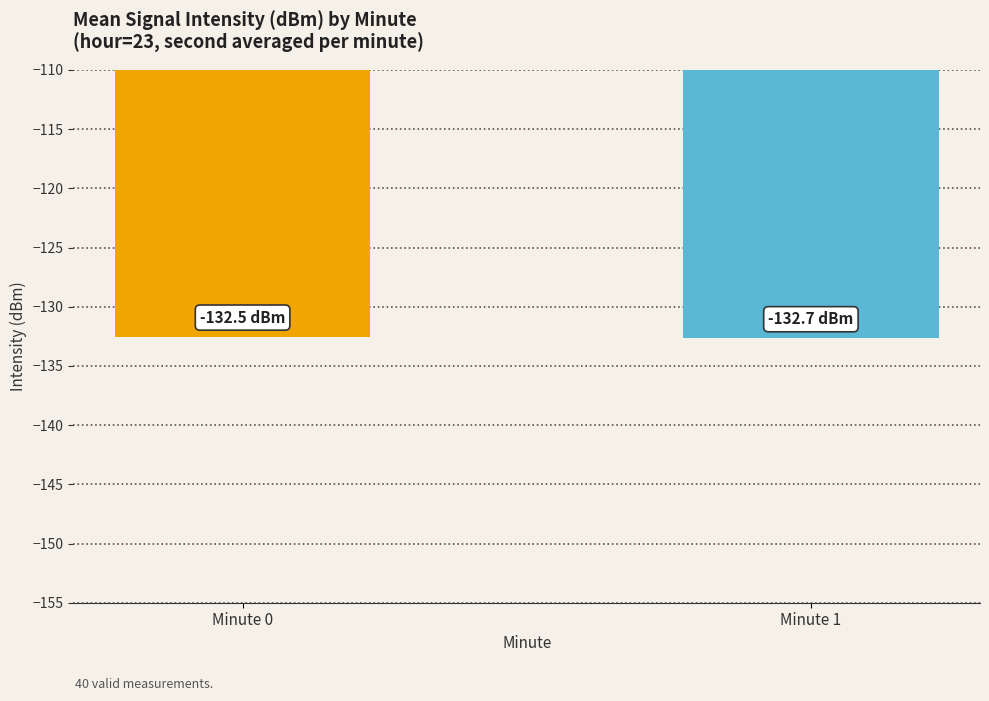

The value at Minute 0 is -132.5. True or false?

True